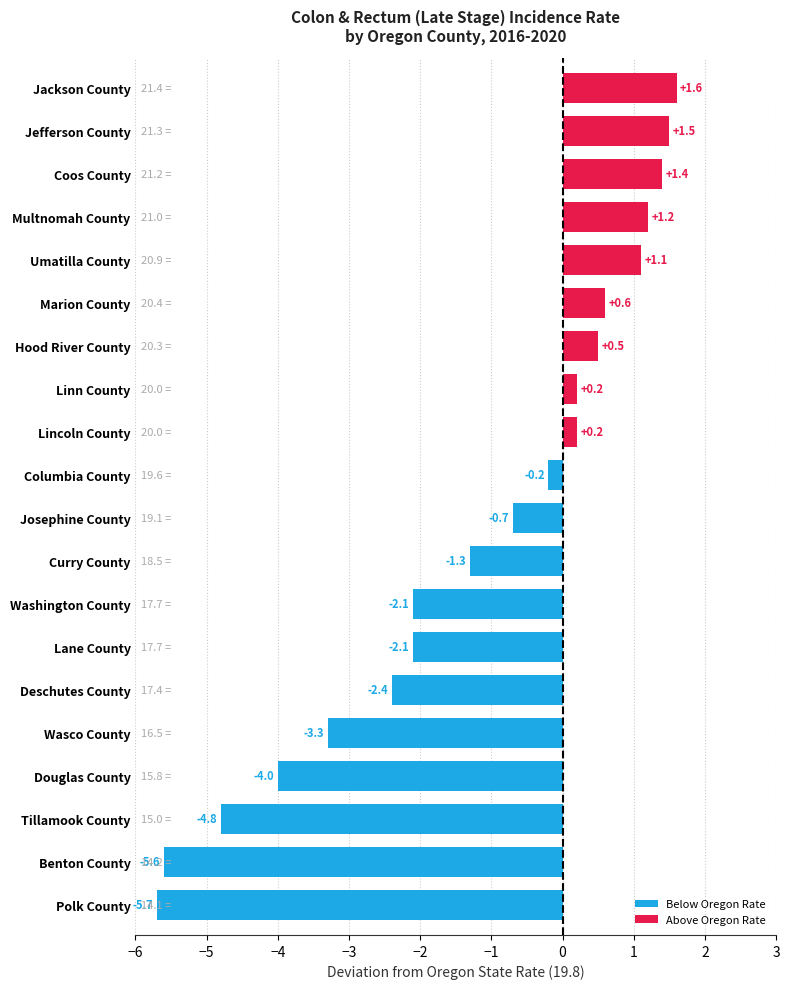

What is the approximate value at Jackson County?

1.6